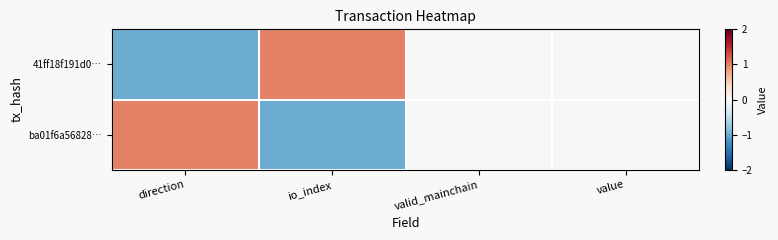

List the series in order of their peak value, highest first.

41ff18f191d0…, ba01f6a56828…